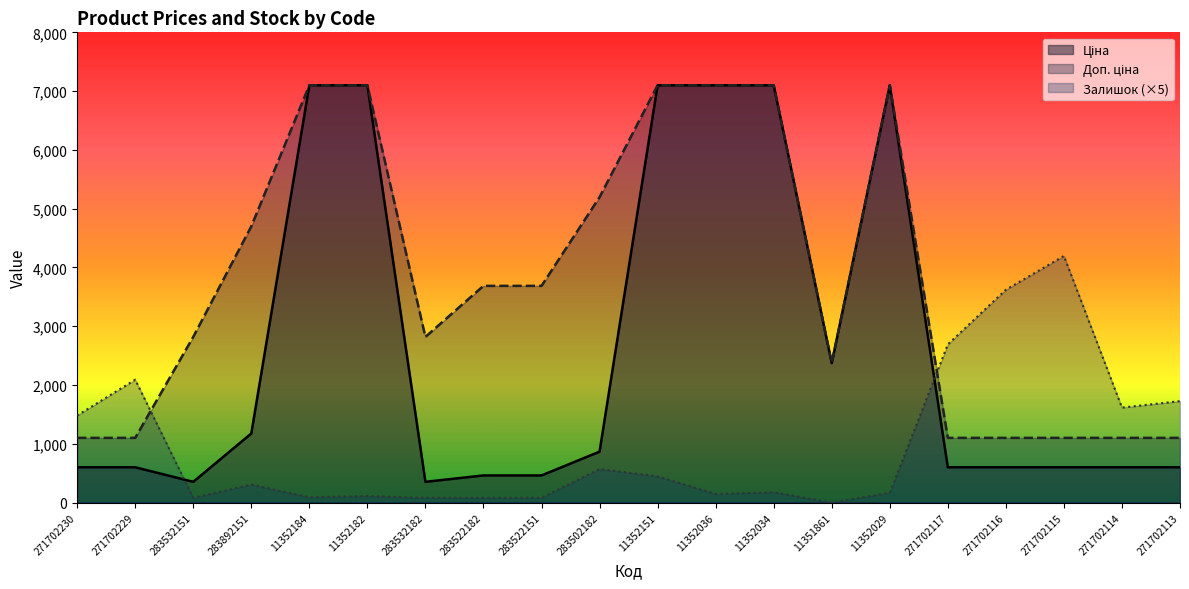

What is the average value of the Ціна series?

2641.6